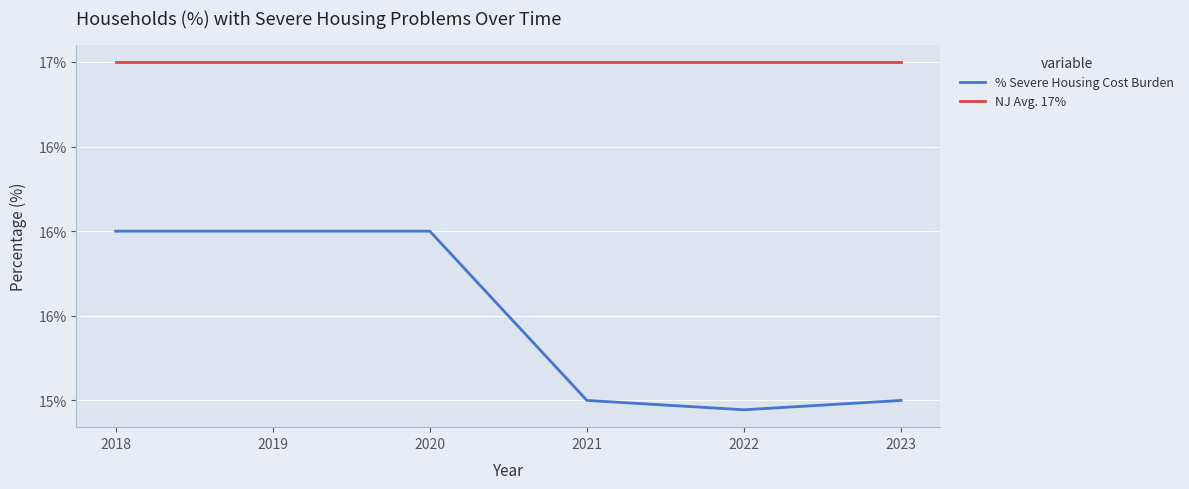

True or false: NJ Avg. 17% has more than 1 points higher than both neighbors.

False